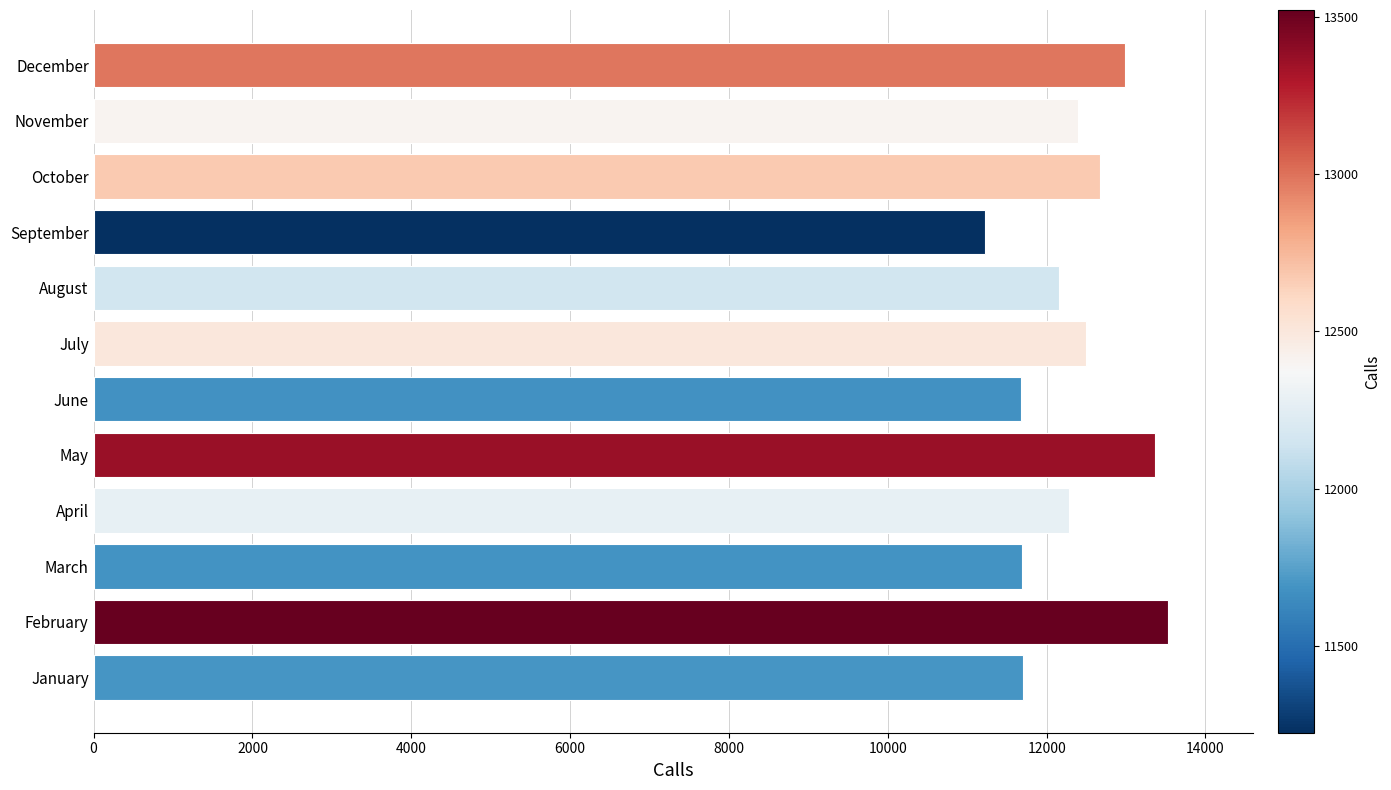

What is the difference between the values at December and July?

489